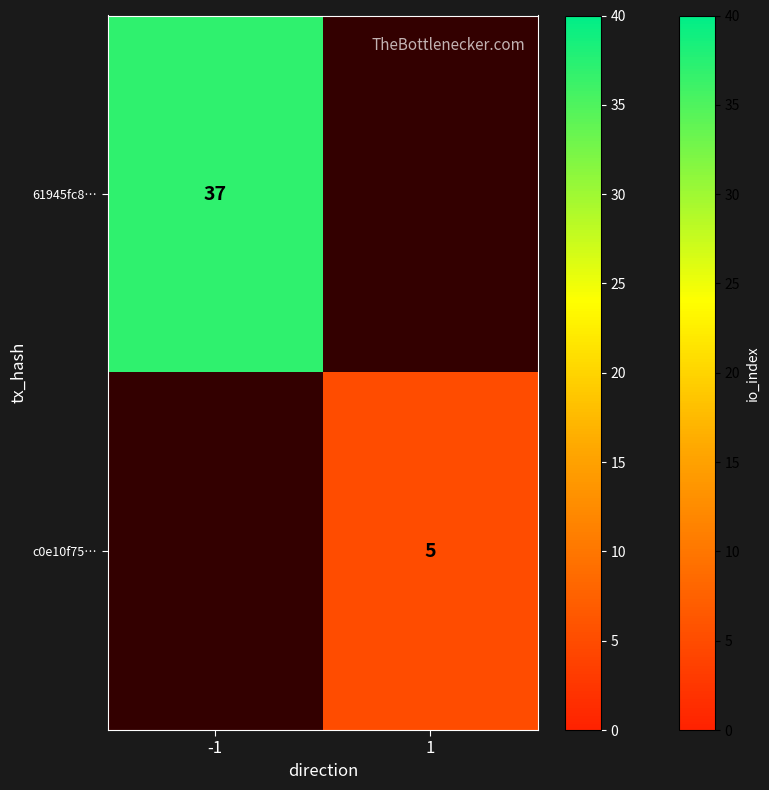

Is it true that c0e10f75… equals 2 at 1?

False